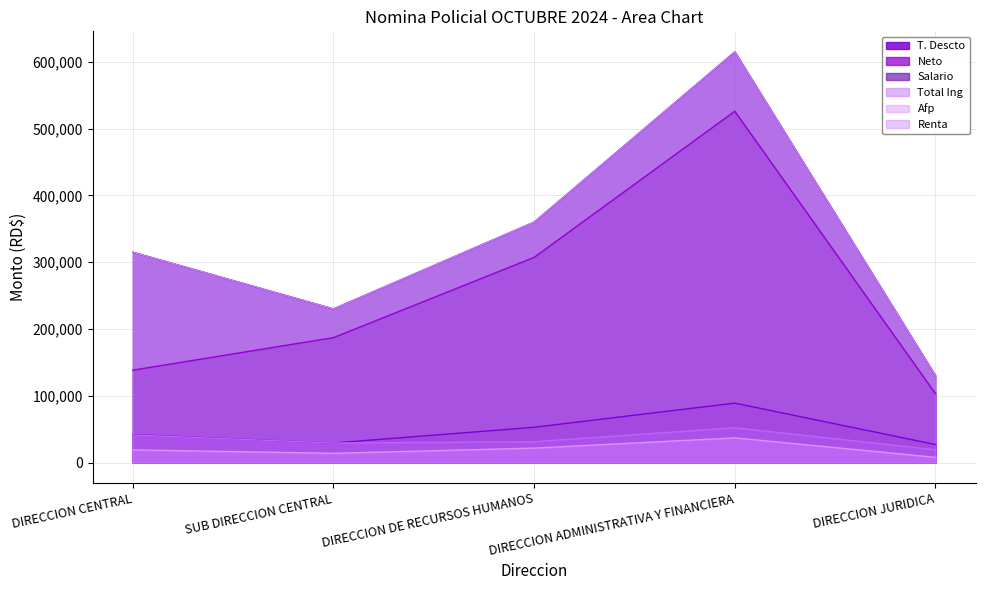

Count the number of data series in this chart.

6